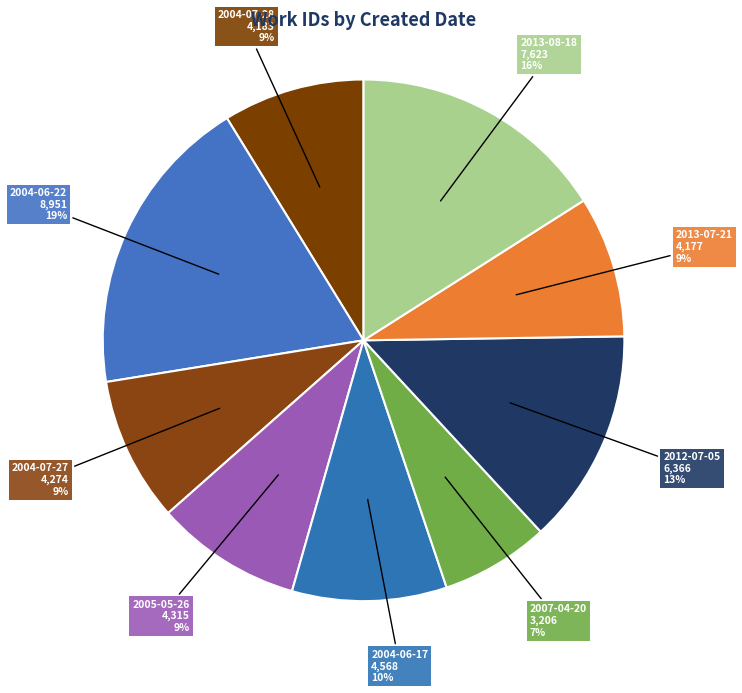

Is there a majority slice in this chart?

No